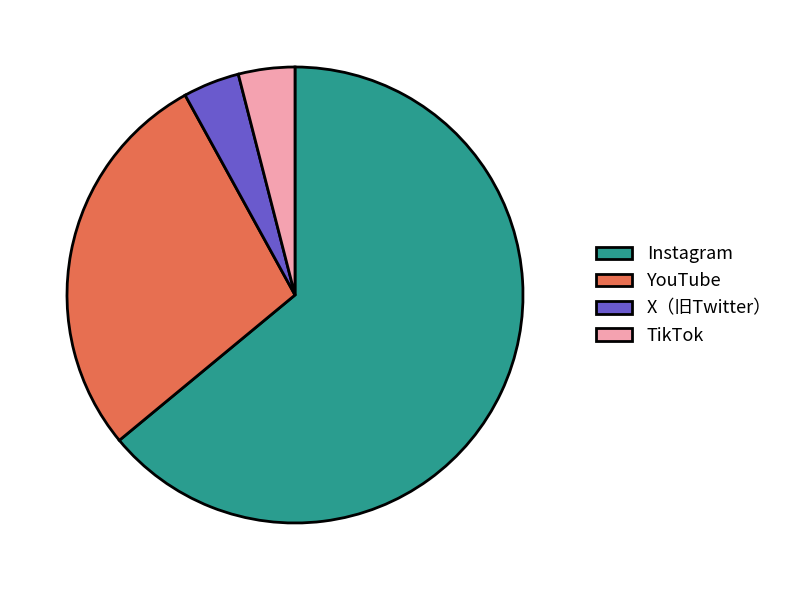

How many slices are in this pie chart?

4